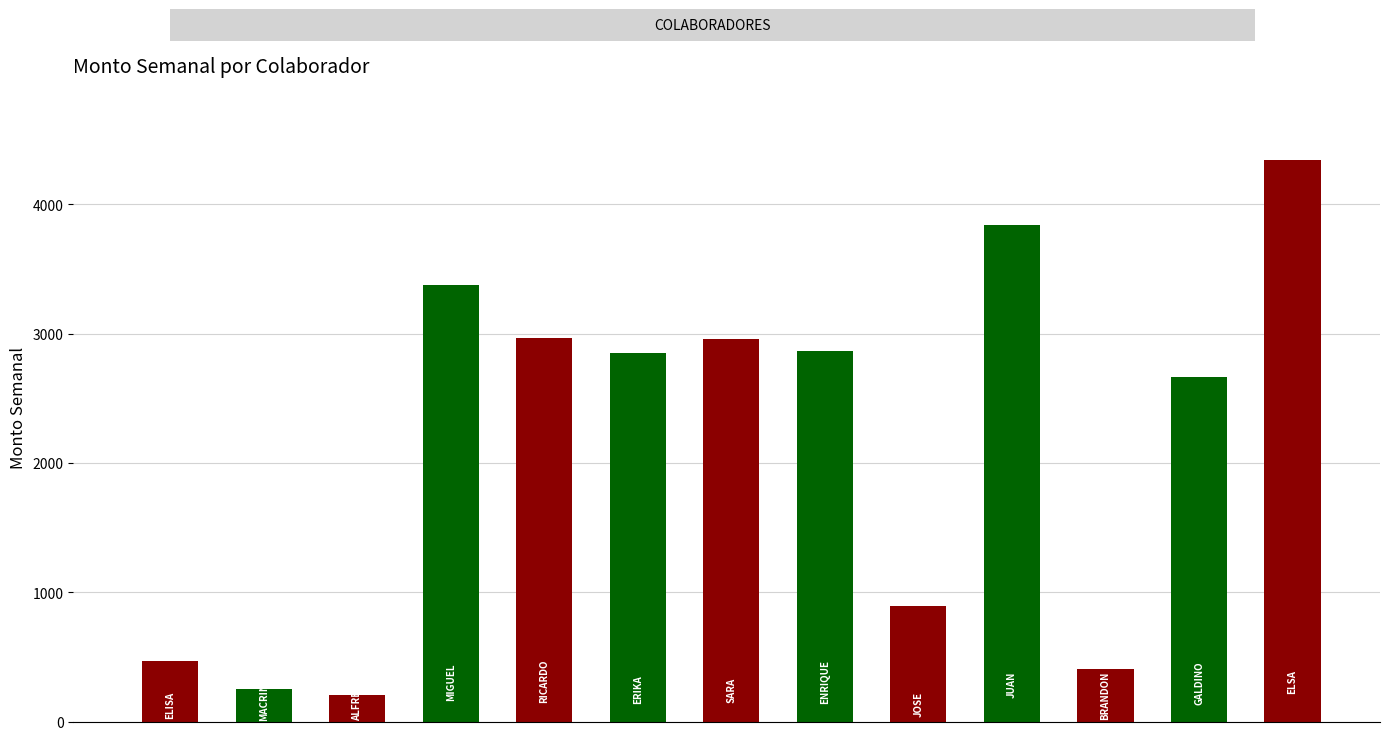

List the labels in order of value, largest first.

ELSA MONSERRAT TORAL DEL MORAL, JUAN CARLOS GOMEZ GUTIERREZ, MIGUEL ANGEL VALDEZ DIAZ, RICARDO LOPEZ GARCIA, SARA MENDOZA LOPEZ, ENRIQUE CORONA CHIMAL, ERIKA JASSO ALVAREZ, GALDINO RAMIREZ HERNANDEZ, JOSE GERARDO GRACIA RAMOS, ELISA NICANOR GARCIA, BRANDON RODOLFO FITZ OSORIO, MACRINA RAMIREZ JIMENEZ, ALFREDO MARTINEZ SANTOS